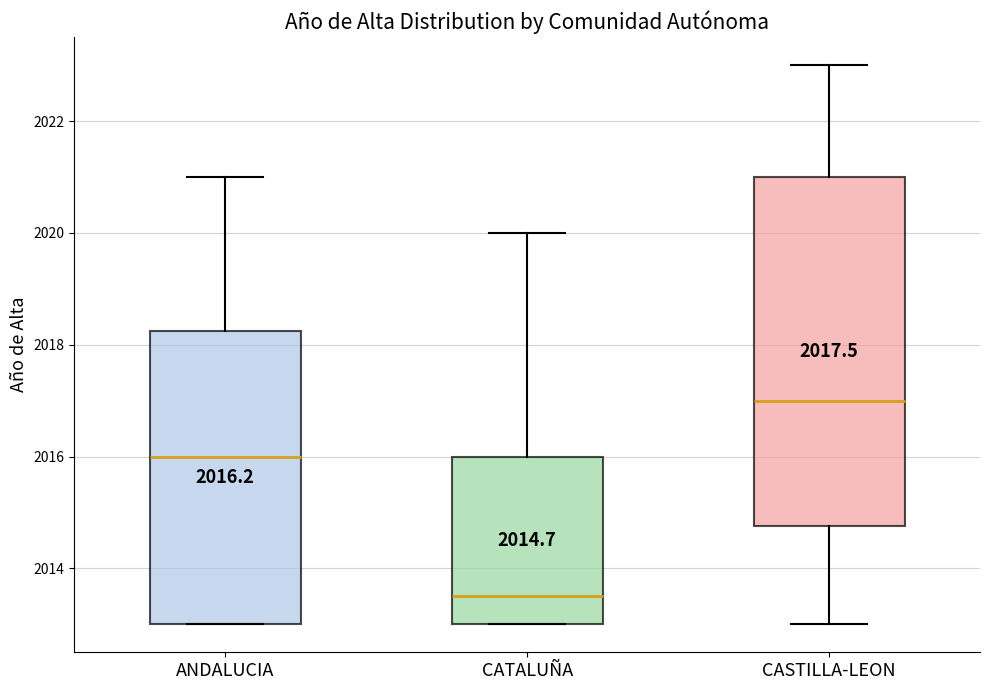

Which box's median line is the highest?

CASTILLA-LEON